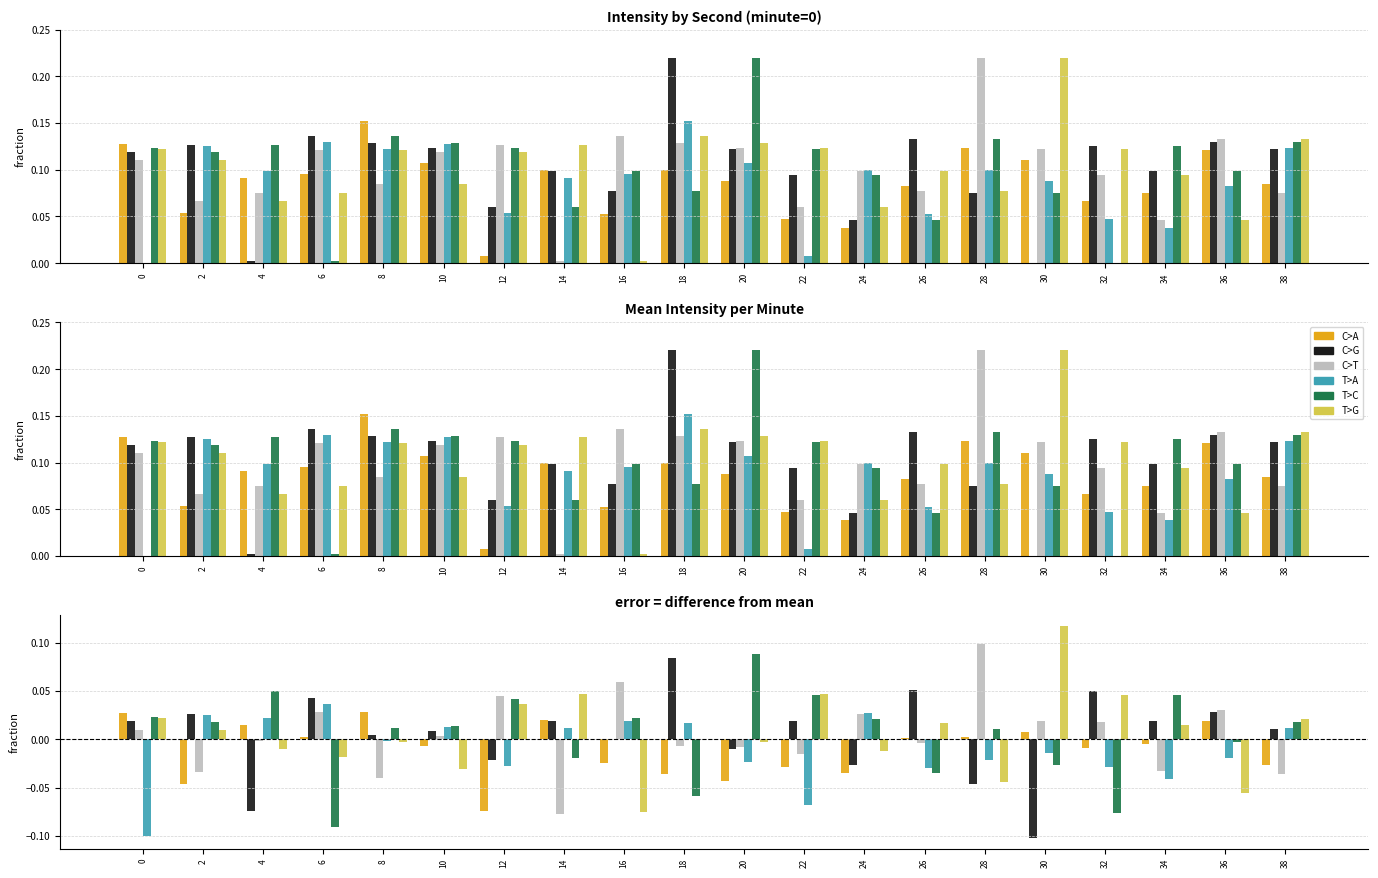

Which has a higher value, 24 or 12?

24